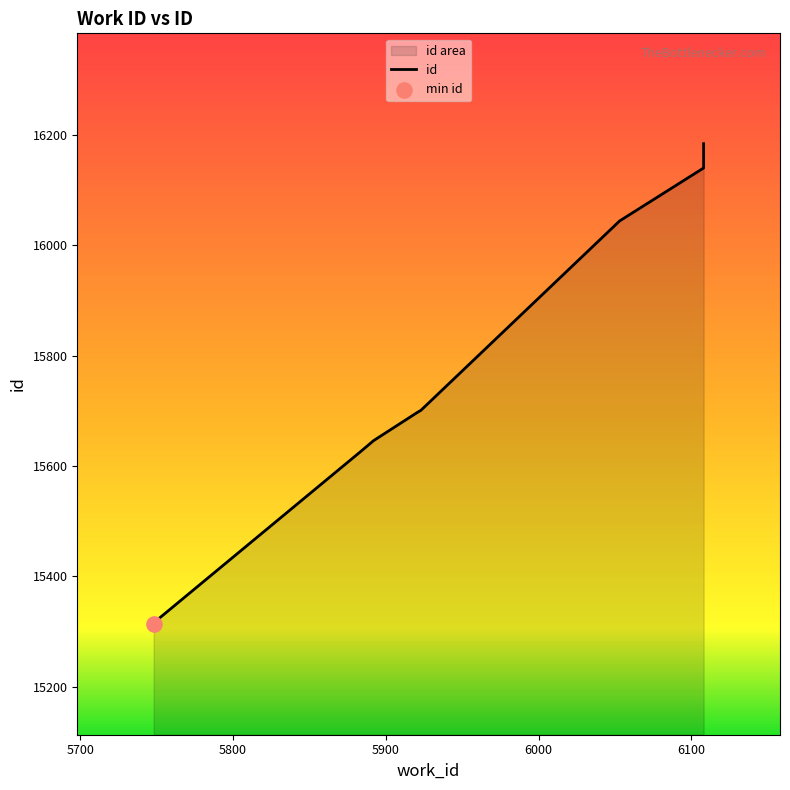

Approximately how many times larger is the value at 5749 compared to 5923?

1.0